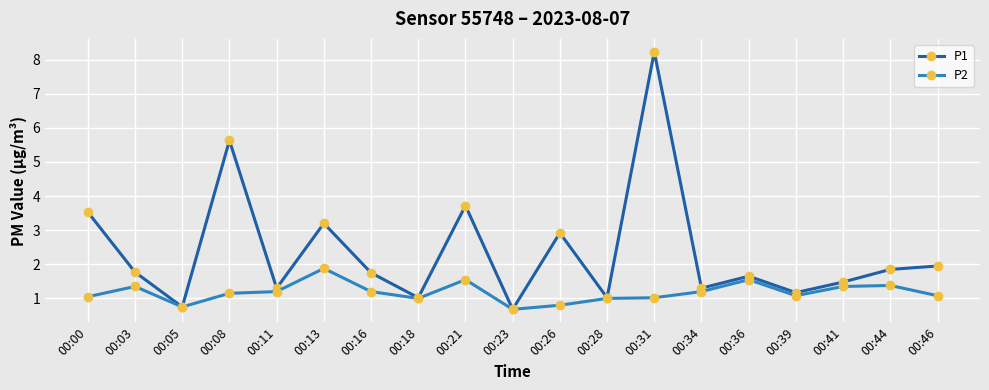

What are all the series names shown in the legend?

P1, P2